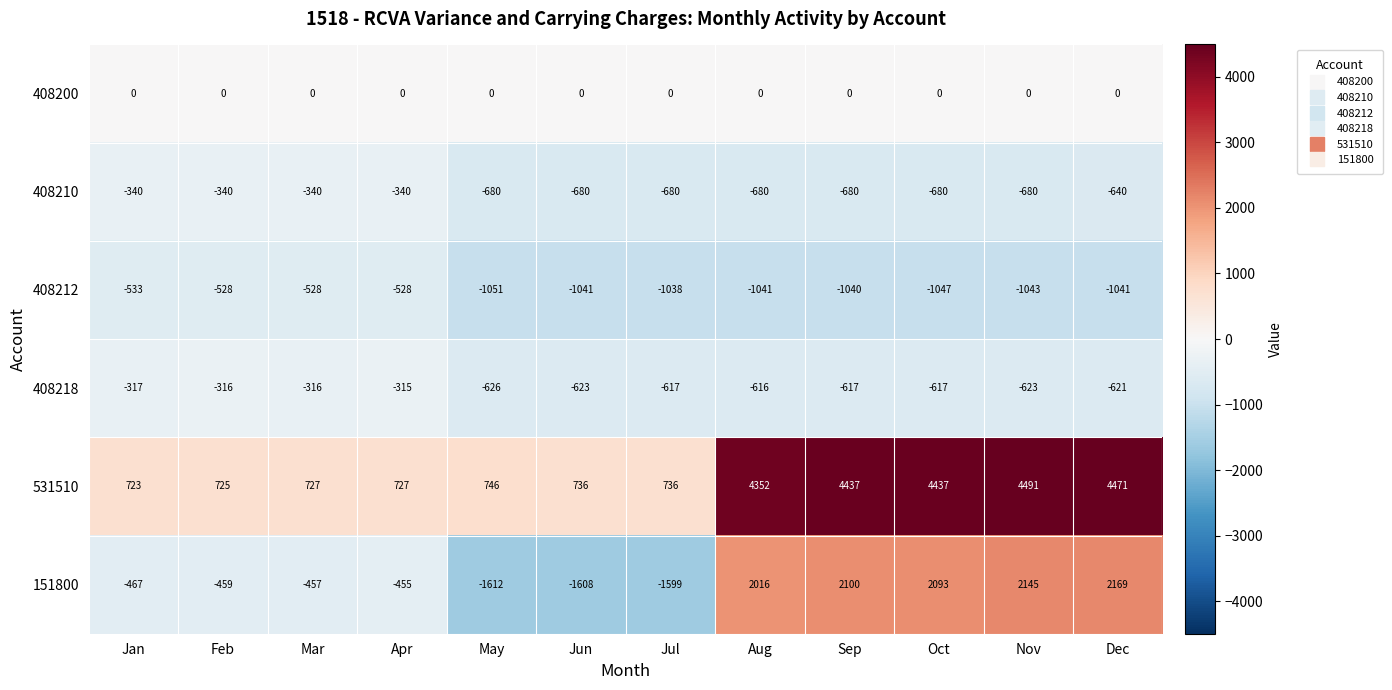

Is it true that 151800 equals 2100 at Sep?

True